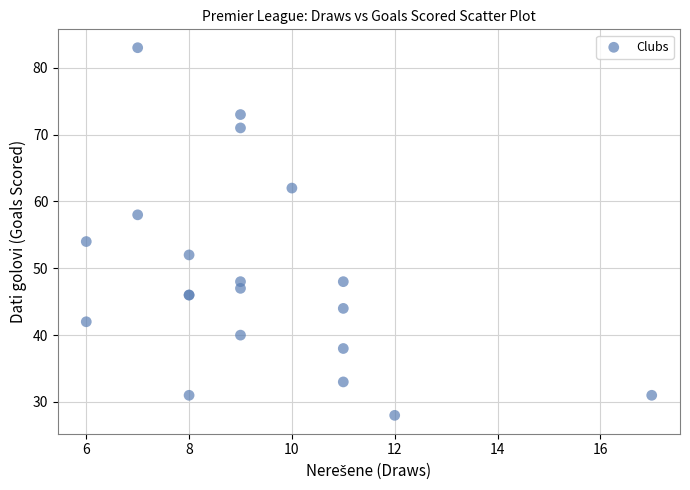

What Y value in the scatter plot is closest to 55?

54